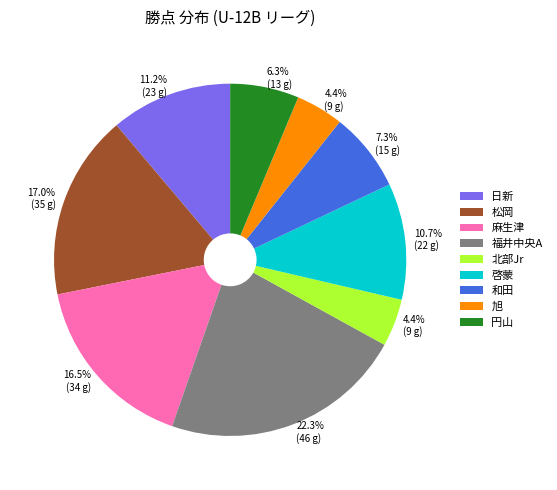

To the nearest percent, what is the average slice percentage?

11%